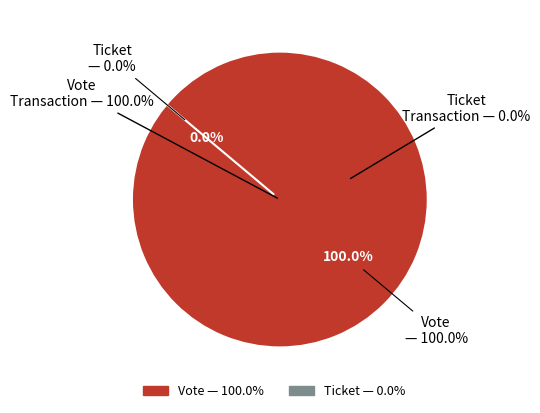

What is the largest slice in the pie chart?

Vote